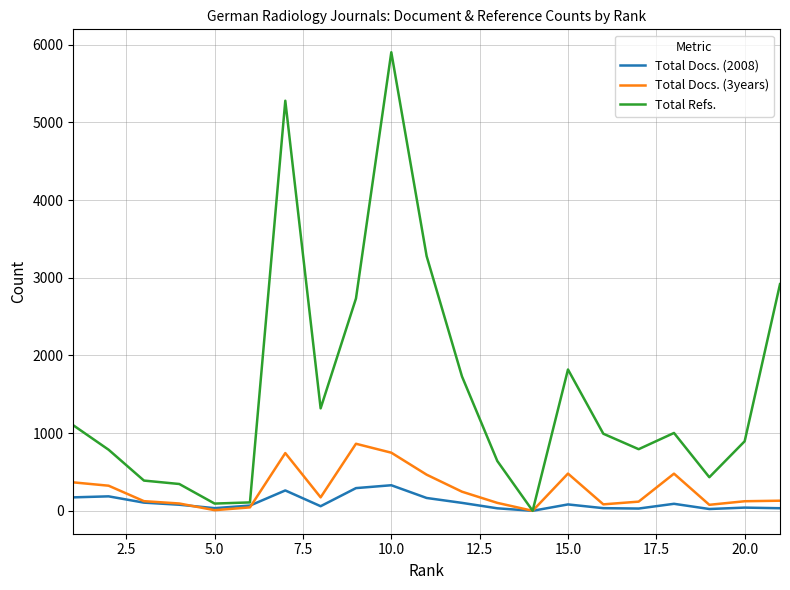

What are all the series names shown in the legend?

Total Docs. (2008), Total Docs. (3years), Total Refs.